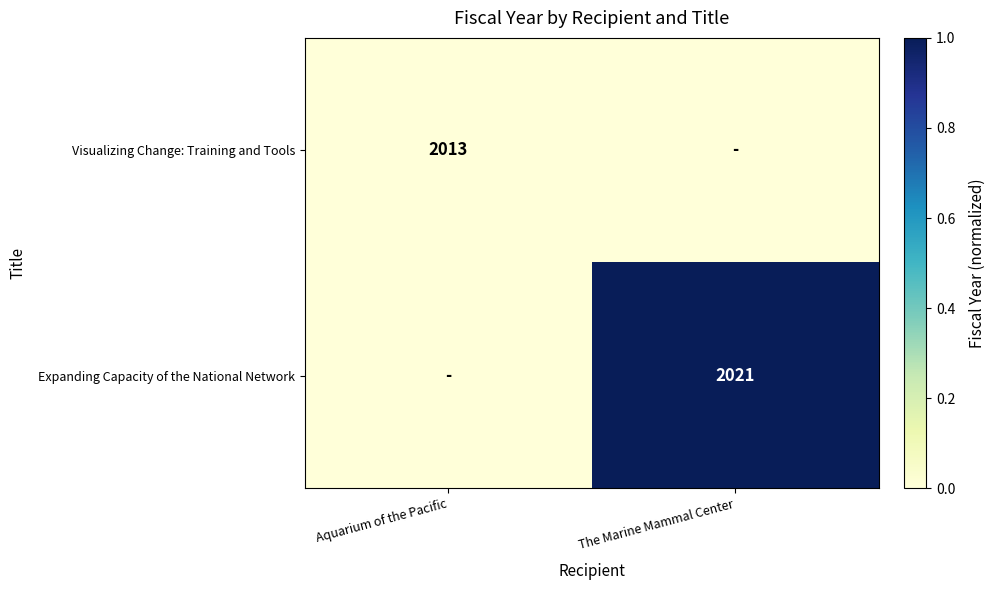

At which category is the sum across all series the highest?

The Marine Mammal Center